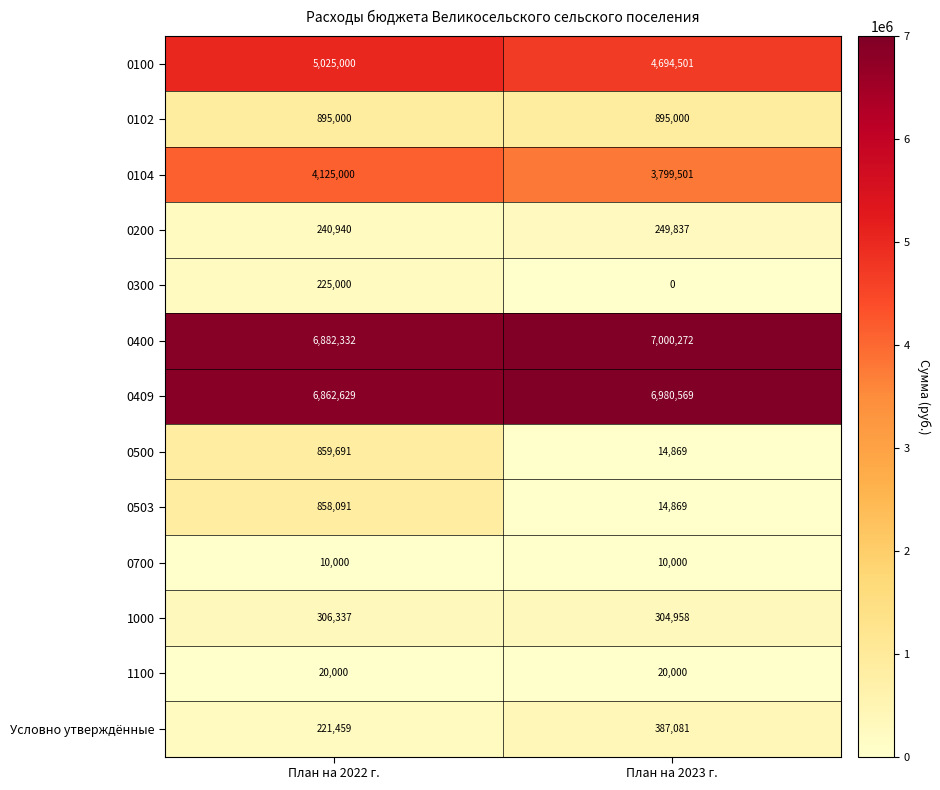

Between План на 2022 г. and План на 2023 г., which series saw the biggest shift?

0500